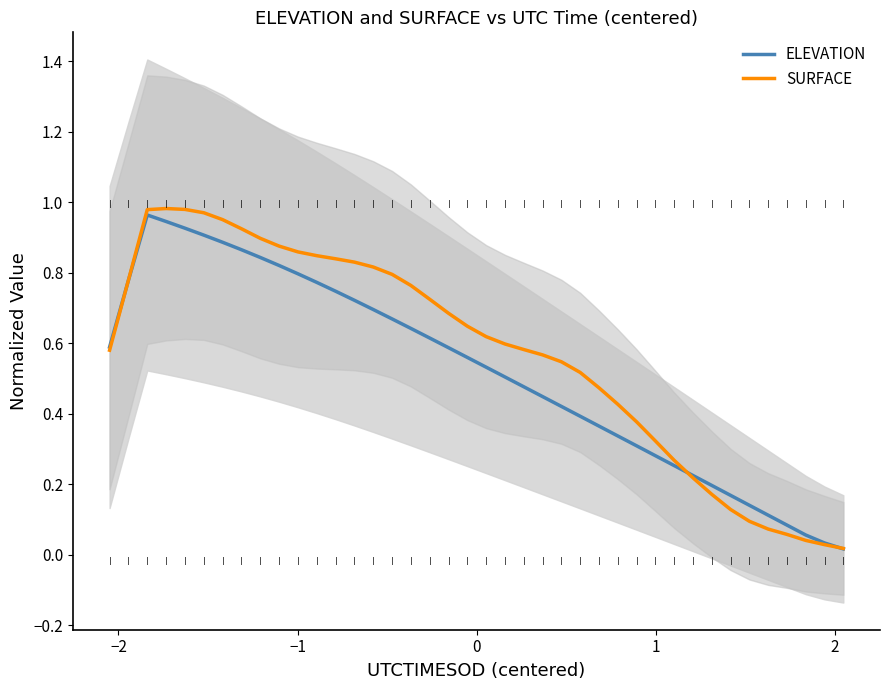

Does the chart have visible grid lines?

No